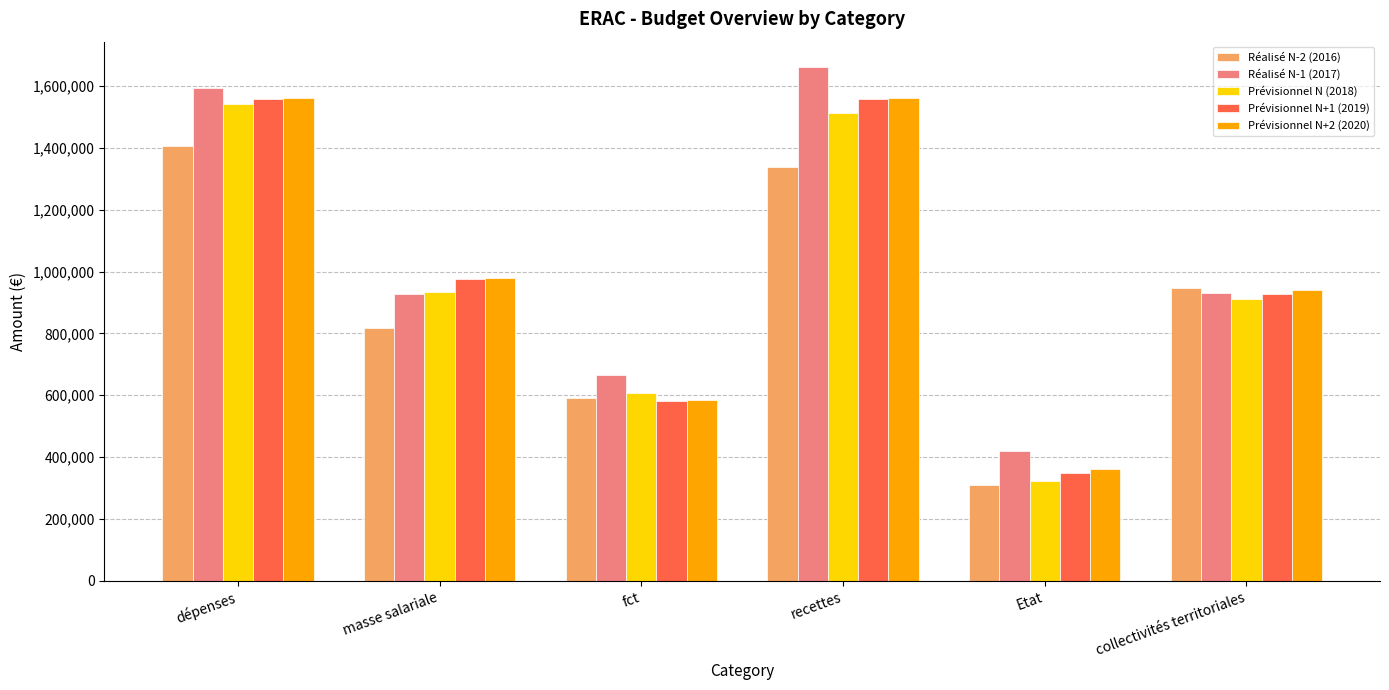

Which series has the largest range (max minus min)?

Réalisé N-1 (2017)